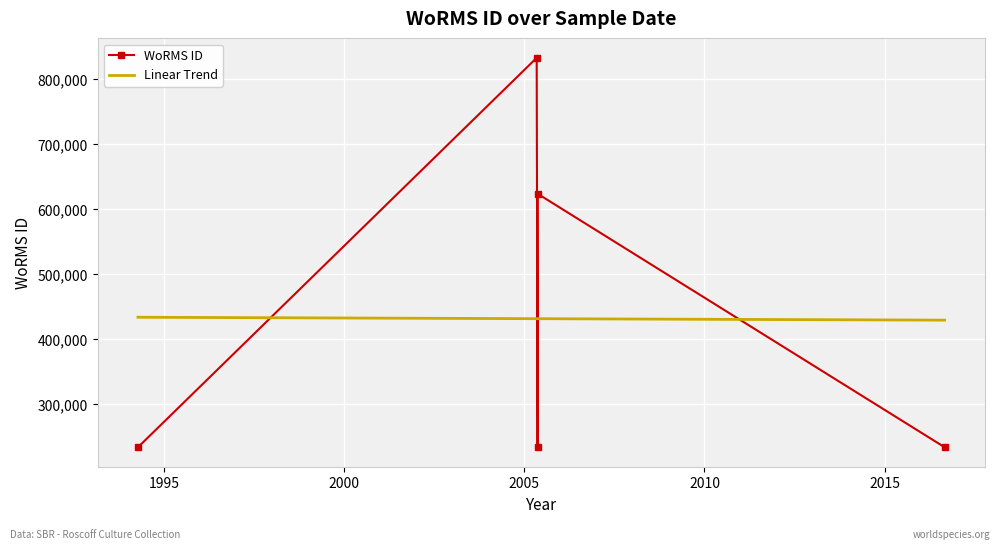

List the series in order of their peak value, lowest first.

Linear Trend, WoRMS ID